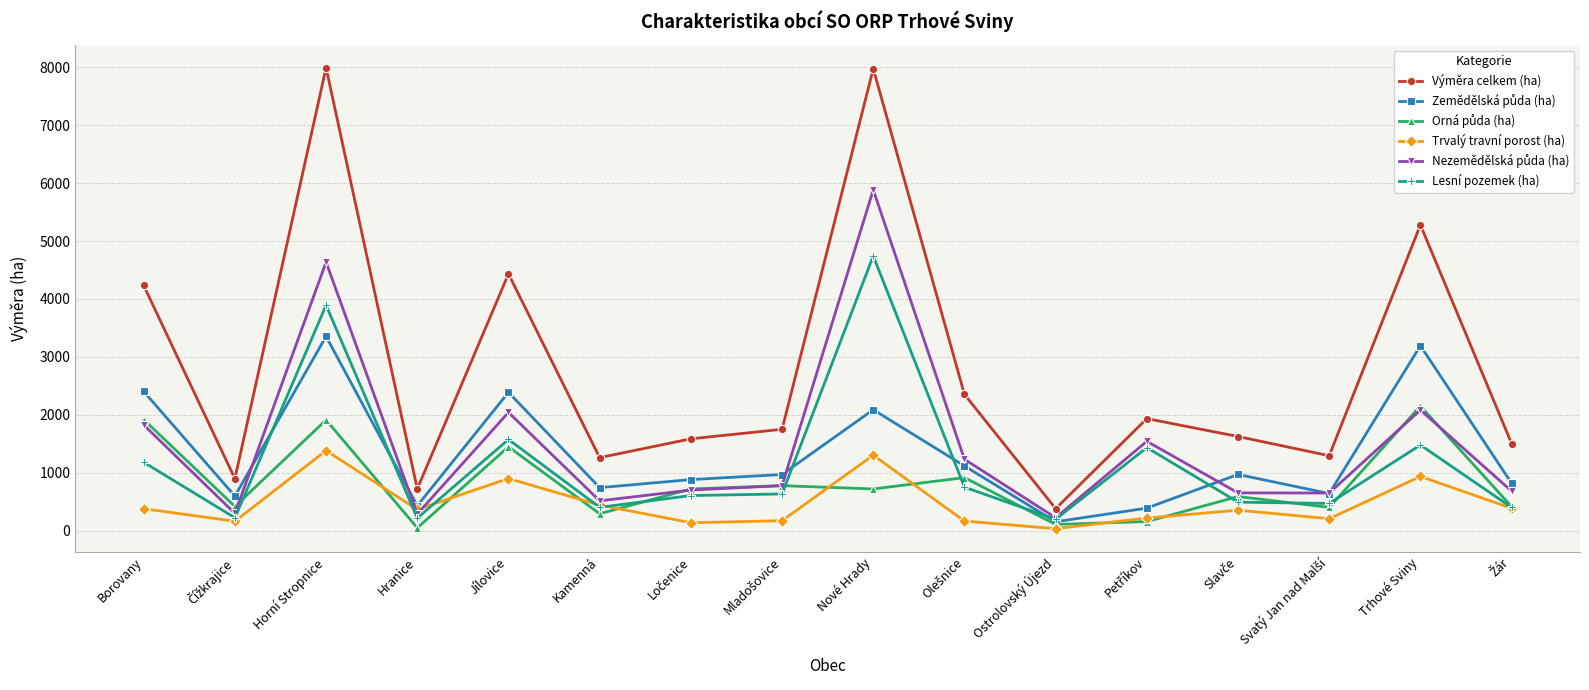

At which category does Výměra celkem (ha) reach its first local peak?

Horní Stropnice